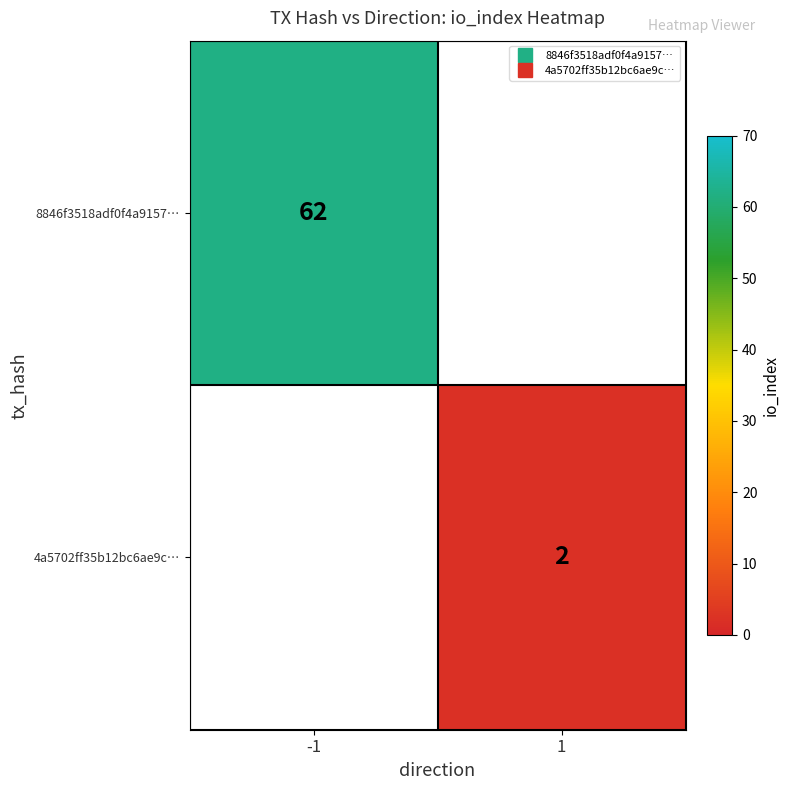

Rank the series by their average value, from highest to lowest.

8846f3518adf0f4a9157…, 4a5702ff35b12bc6ae9c…